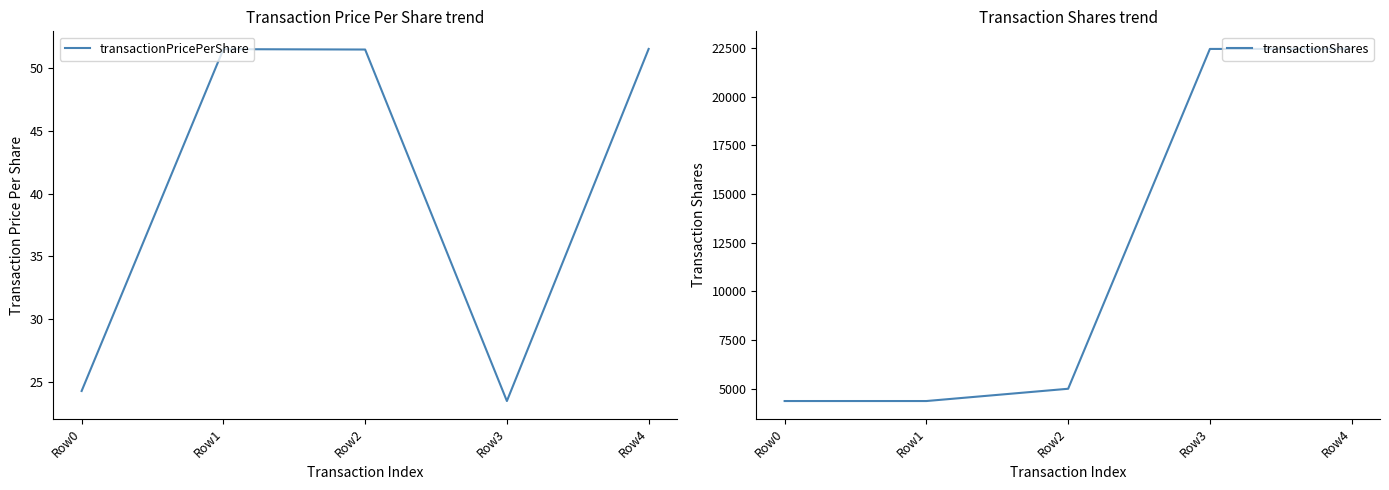

What is the maximum value for transactionShares?

22448